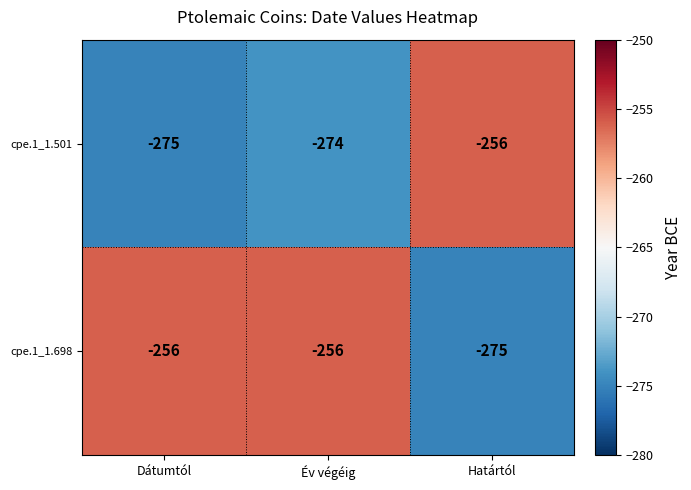

Is it true that cpe.1_1.698 equals -256 at Dátumtól?

True